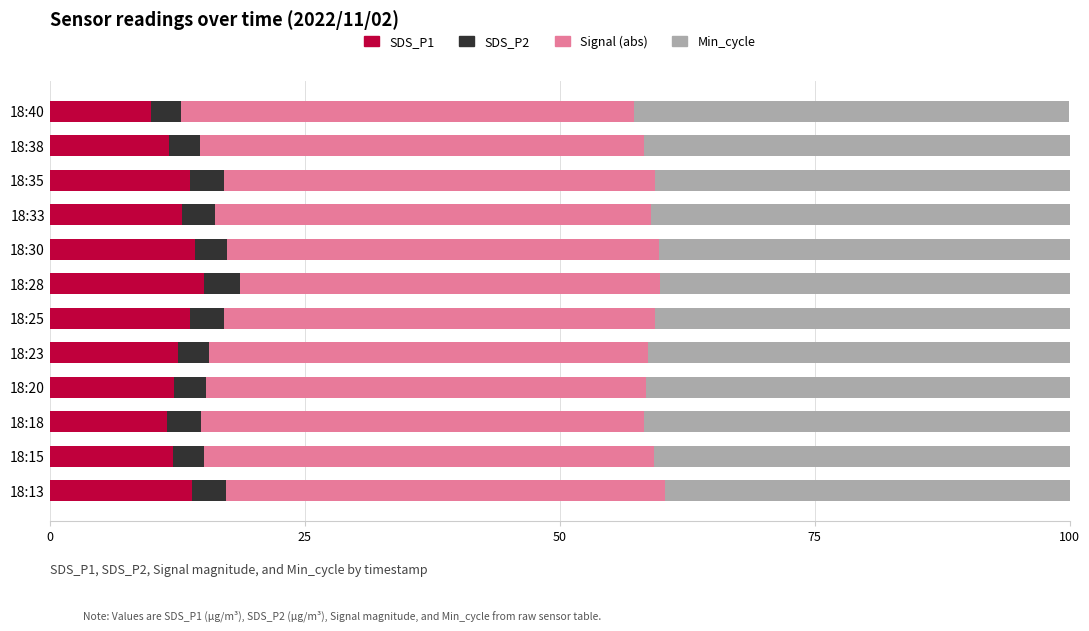

What is the difference between the second highest and minimum values in the SDS_P1 series?

4.3